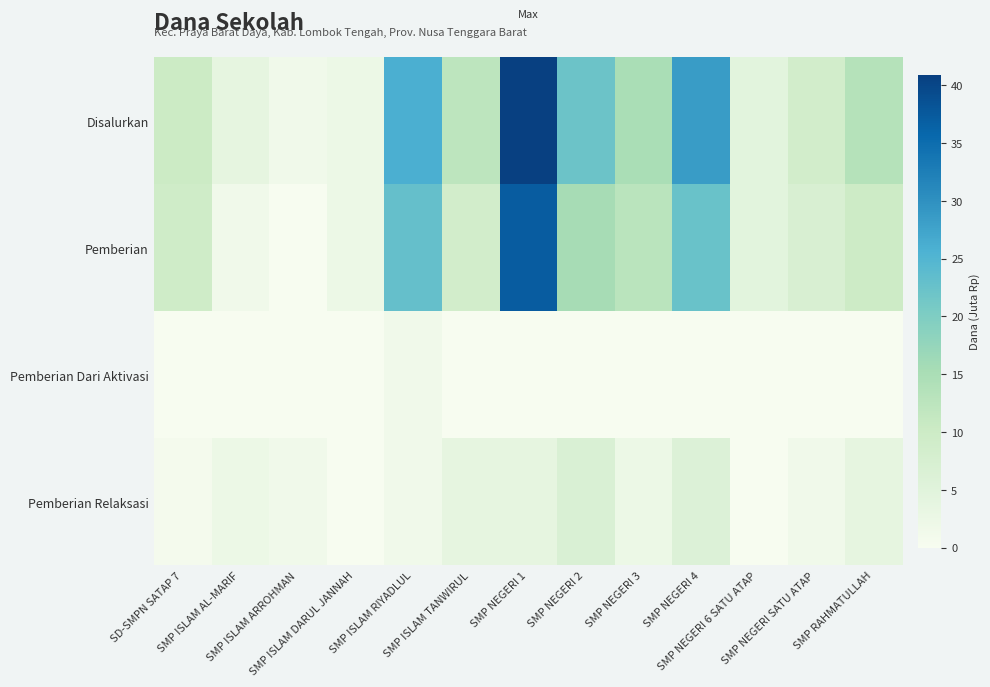

Which label corresponds to the largest value in the chart?

SMP NEGERI 1